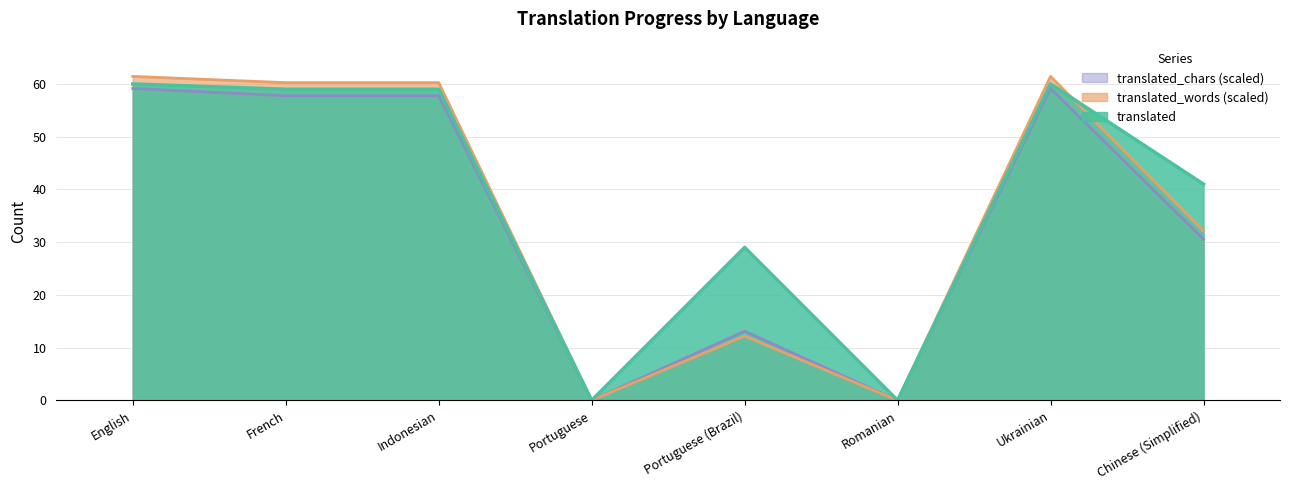

What position from the left is Chinese (Simplified)?

8